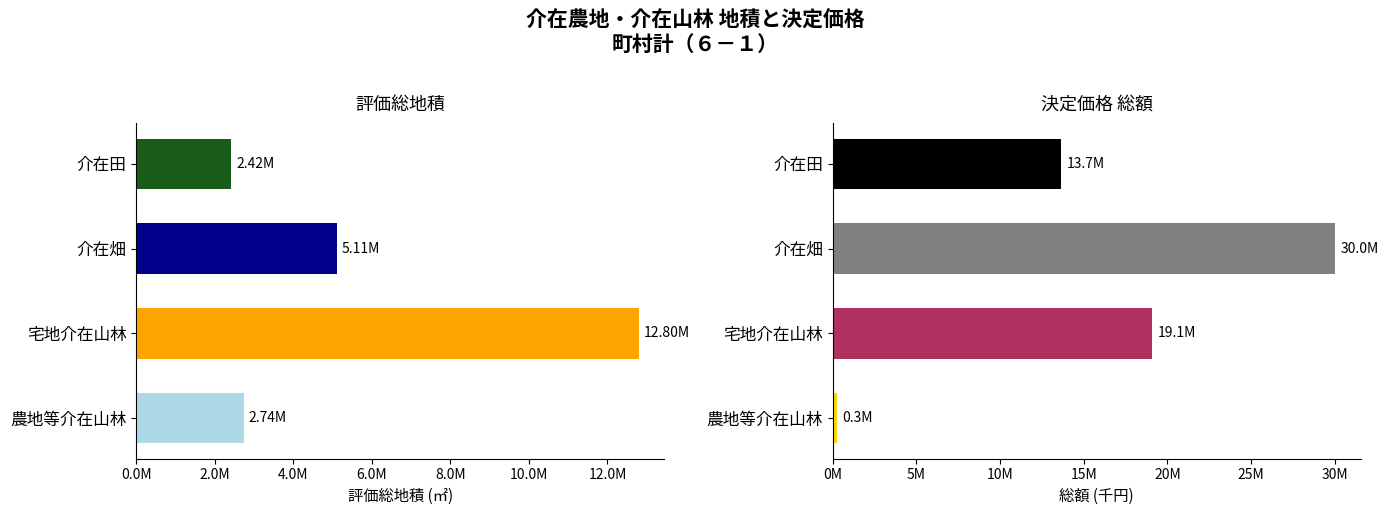

The 評価総地積 (㎡) series shows 1241366 at 介在田. True or false?

False